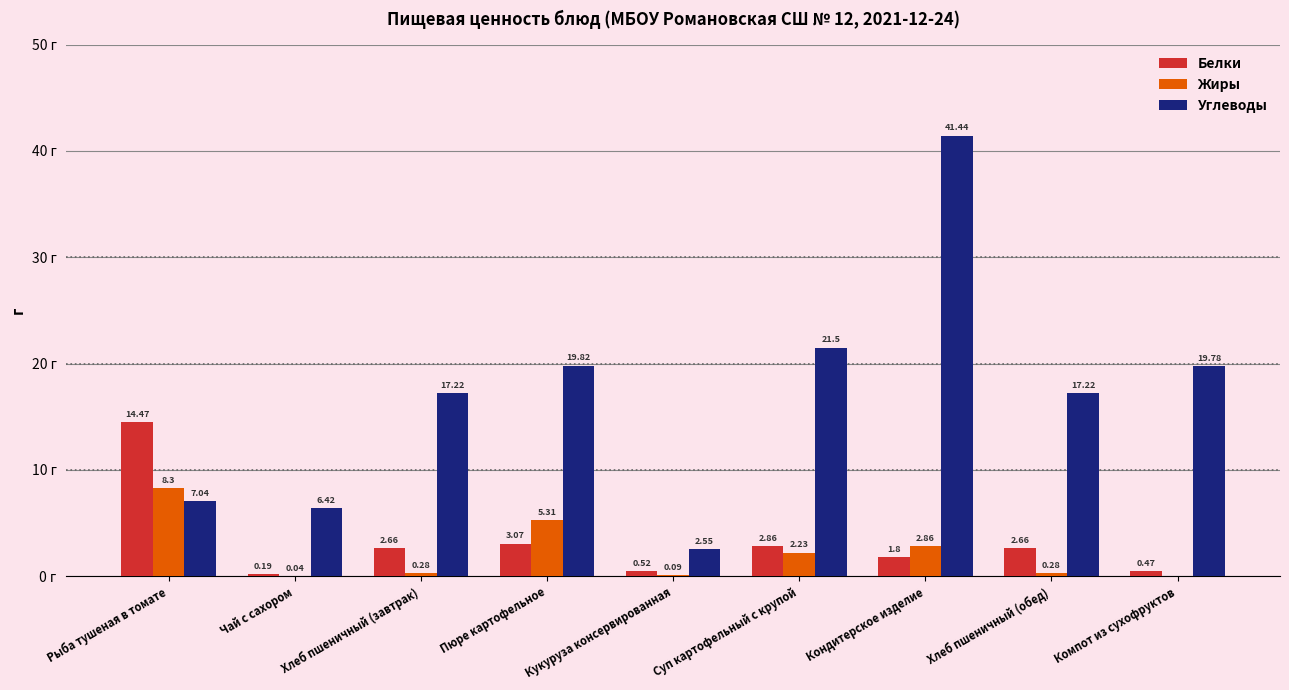

Is the value of Жиры at Хлеб пшеничный (обед) greater than the value of Белки at Суп картофельный с крупой?

No